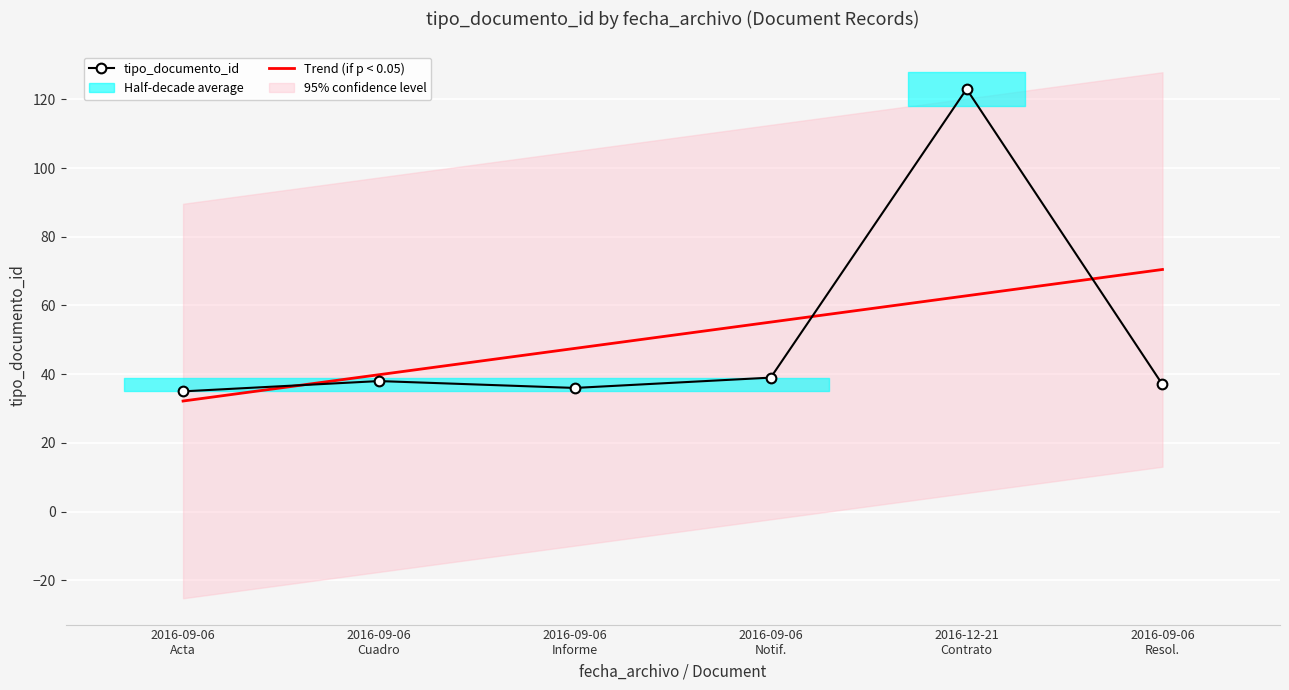

How many data points does each series have?

6